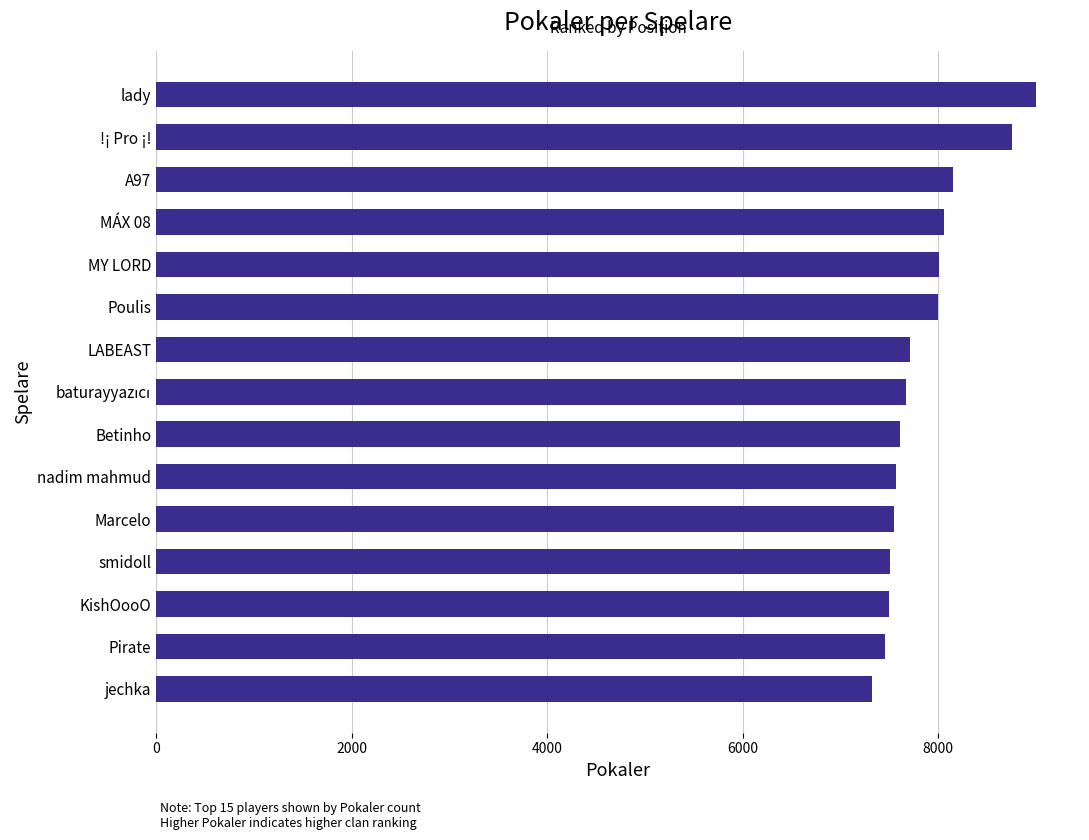

What is the change in value from Poulis to jechka?

-676